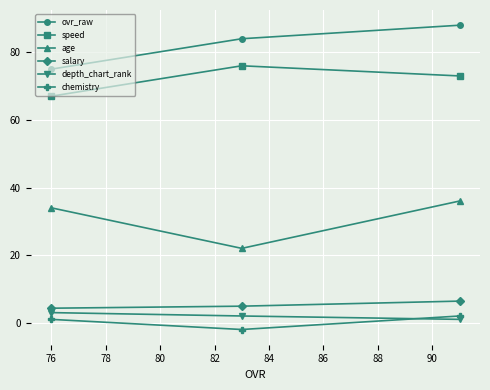

What is the difference between the maximum and minimum values in the chemistry series?

4.0